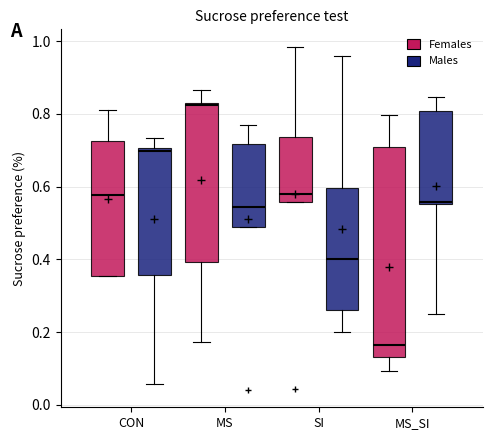

Reading left to right, transcribe this box plot: for each box, give where its median line is, the range the box spans, and where its two whiskers end, as read against the y-axis. The values are not printed on the chart, so give them approximately, as read against the axis.

CON (Females): median 0.58, box 0.36 to 0.72, whiskers 0.36 to 0.82
CON (Males): median 0.70 (just below the box's upper edge), box 0.36 to 0.70, whiskers 0.06 to 0.74
MS (Females): median 0.82, box 0.40 to 0.84, whiskers 0.18 to 0.86
MS (Males): median 0.54, box 0.48 to 0.72, whiskers 0.48 to 0.78
SI (Females): median 0.58, box 0.56 to 0.74, whiskers 0.56 to 0.98
SI (Males): median 0.40, box 0.26 to 0.60, whiskers 0.20 to 0.96
MS_SI (Females): median 0.16, box 0.14 to 0.72, whiskers 0.10 to 0.80
MS_SI (Males): median 0.56, box 0.56 to 0.80, whiskers 0.24 to 0.84